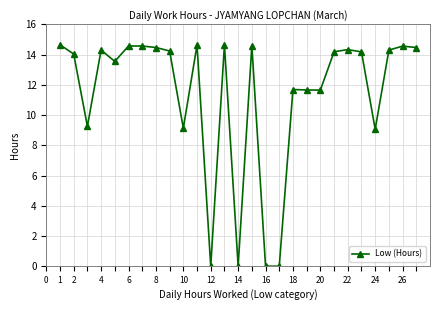

True or false: the data has more than 1 interior local peaks.

True